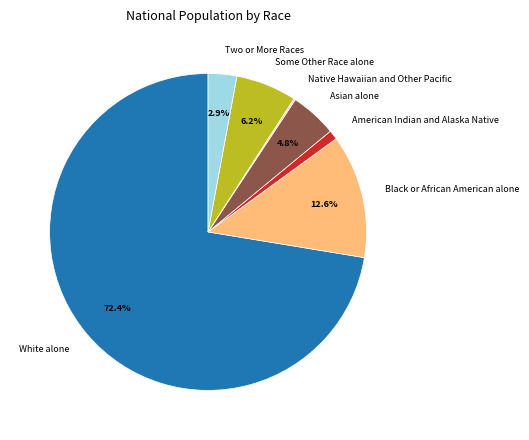

Does Two or More Races represent more than half of the total?

No